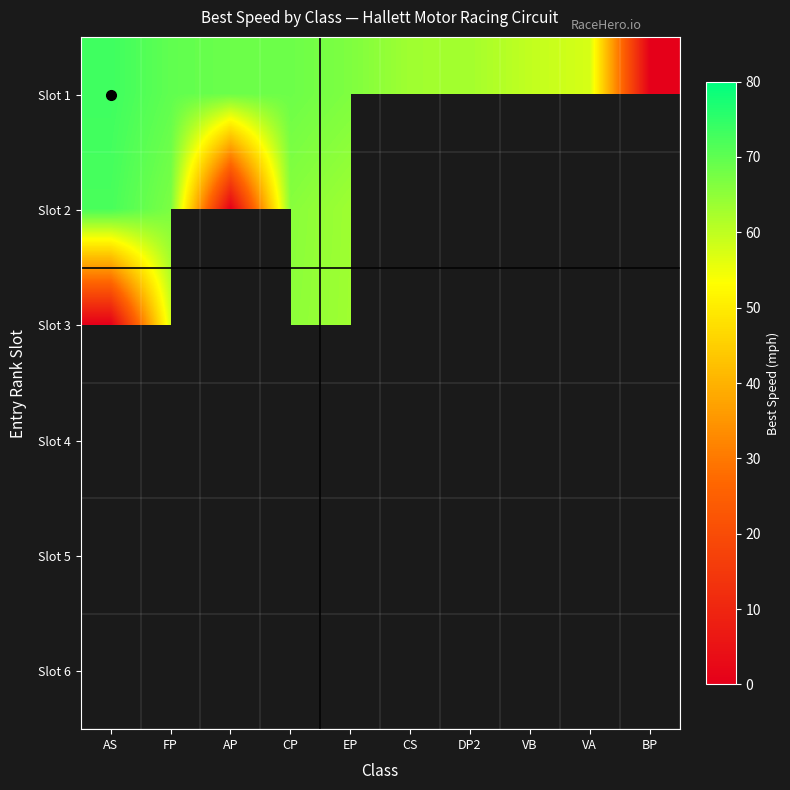

Which series has the largest range (max minus min)?

Slot 1